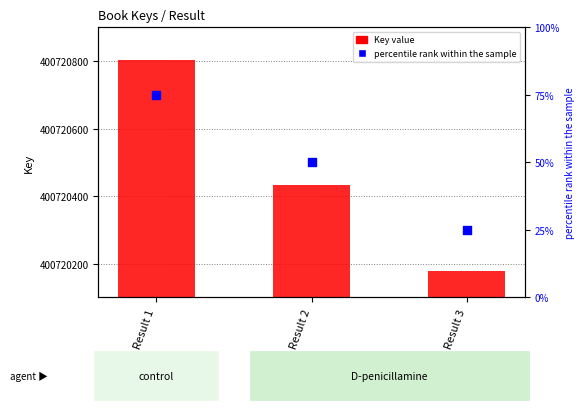

Which series reaches the maximum Y coordinate?

Key value